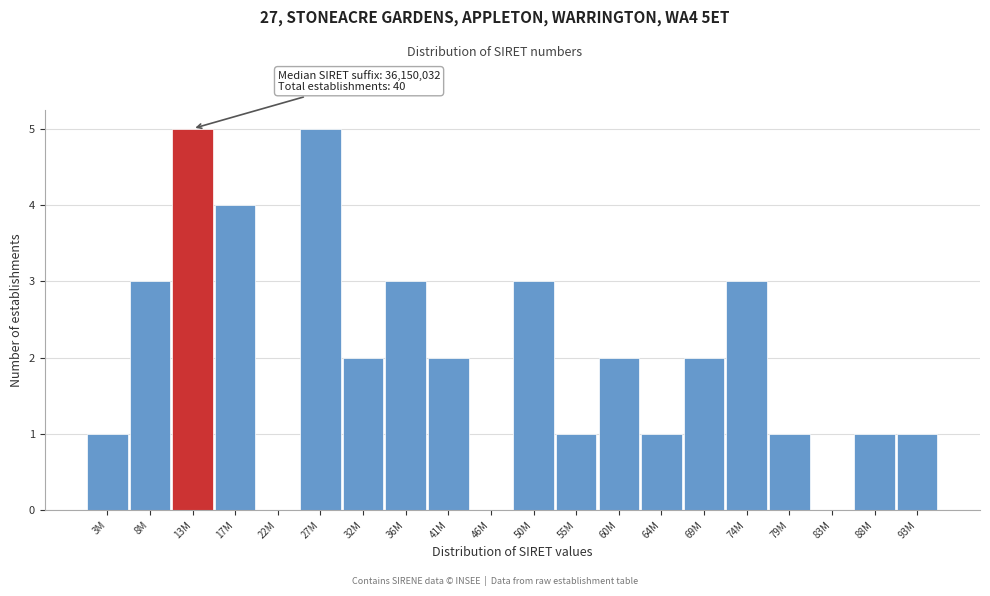

Reading left to right, extract all data points from this chart.

3M=1	8M=3	13M=5	17M=4	22M=0	27M=5	32M=2	36M=3	41M=2	46M=0	50M=3	55M=1	60M=2	64M=1	69M=2	74M=3	79M=1	83M=0	88M=1	93M=1